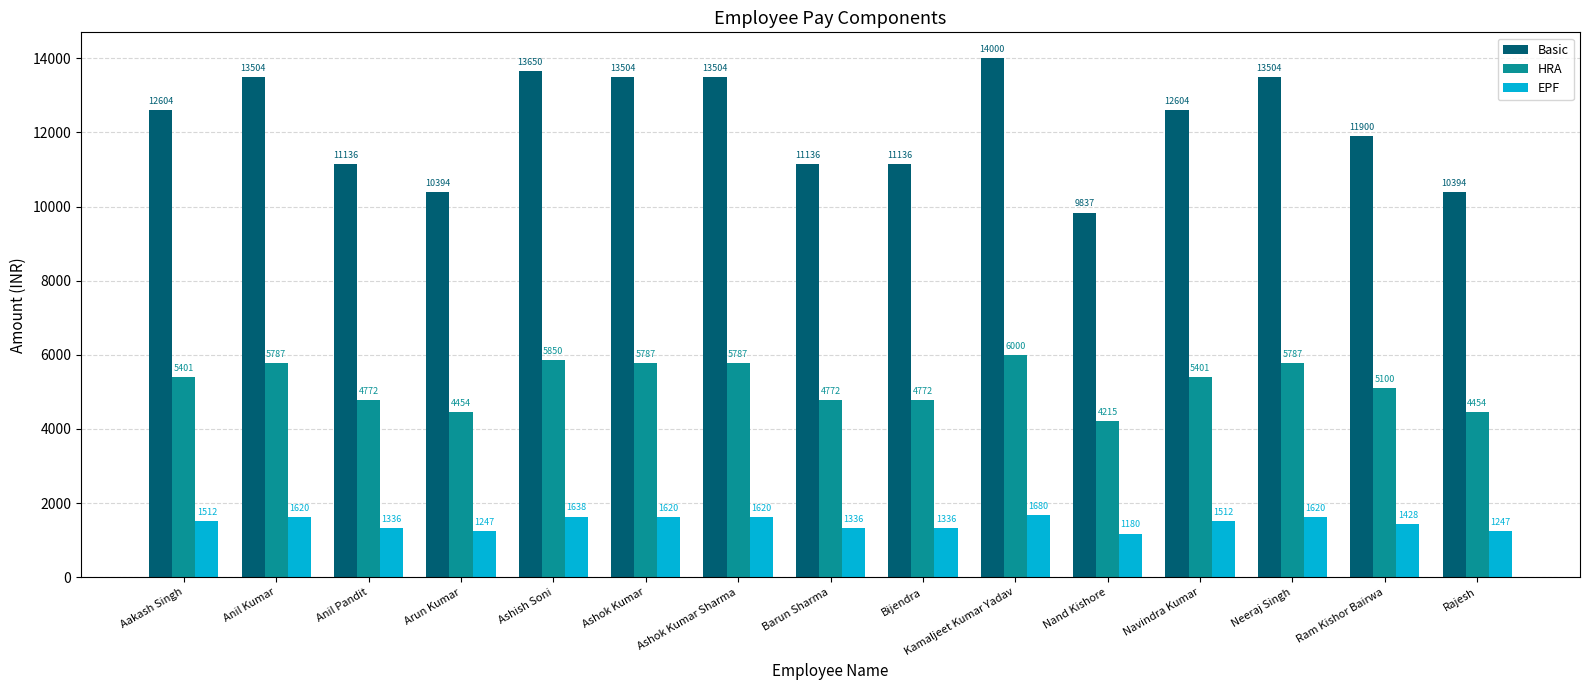

Which category has the lowest value in the Basic series?

Nand Kishore